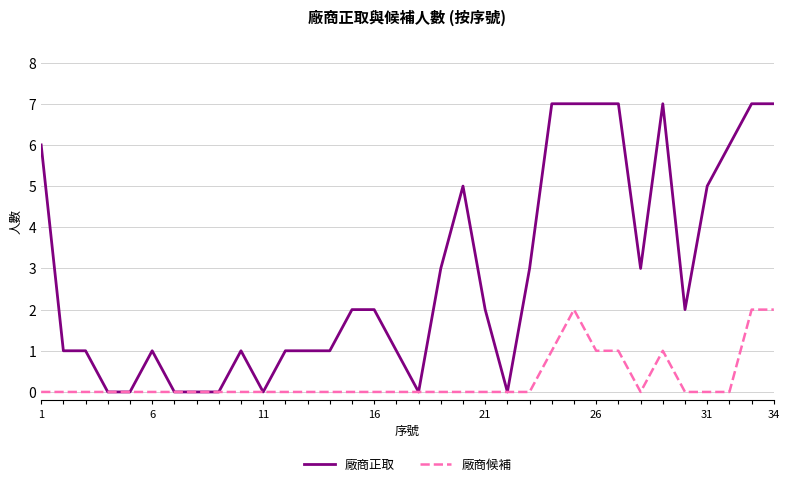

List the series in order of their peak value, highest first.

廠商正取, 廠商候補